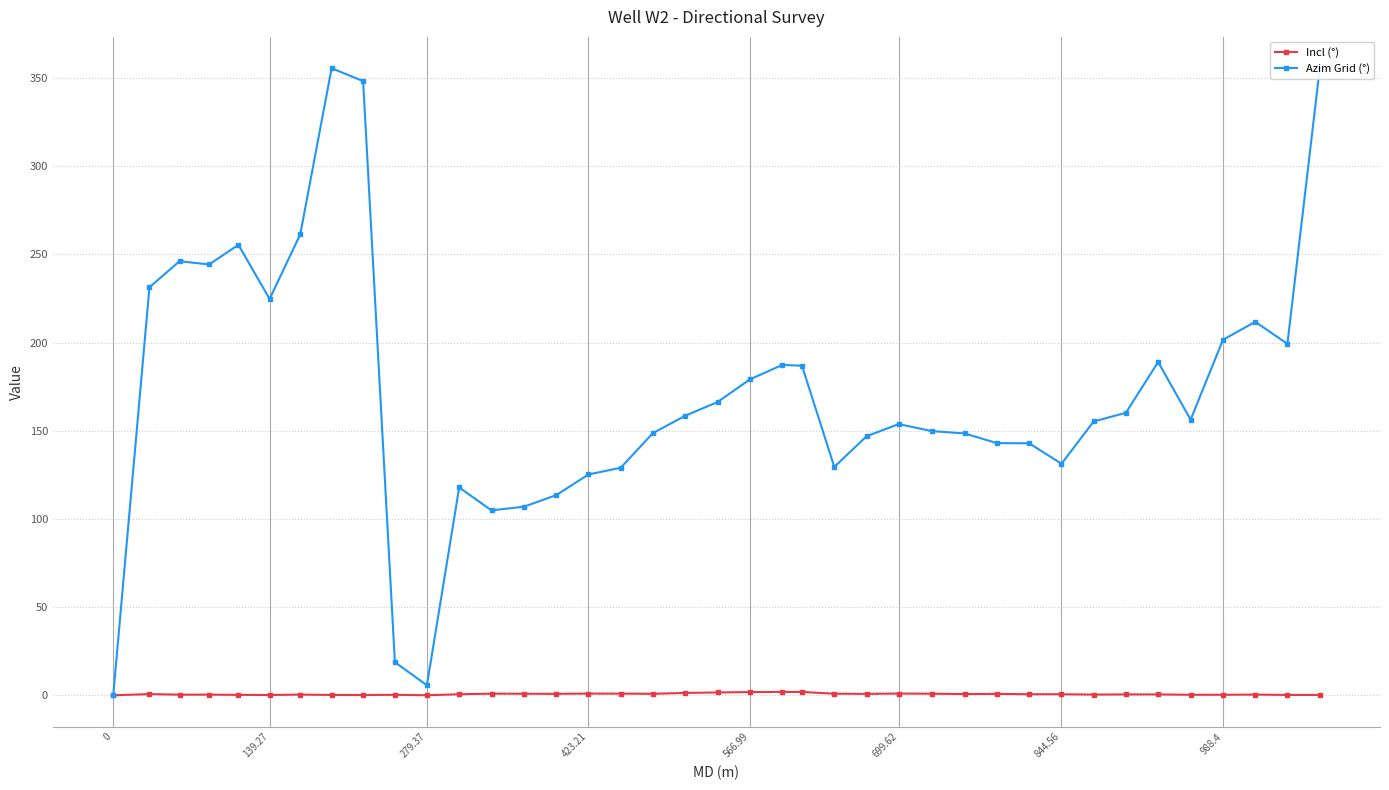

Count the number of categories in the chart.

39